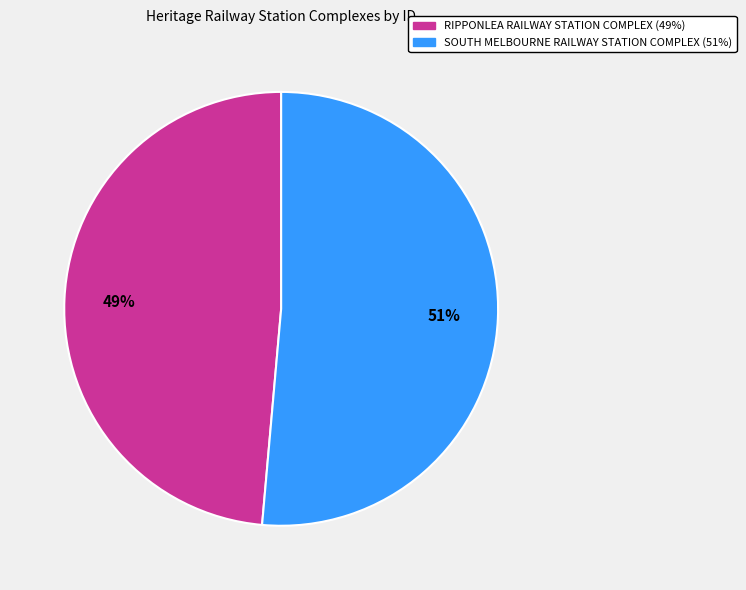

Do SOUTH MELBOURNE RAILWAY STATION COMPLEX and RIPPONLEA RAILWAY STATION COMPLEX together represent more than half of the pie?

Yes